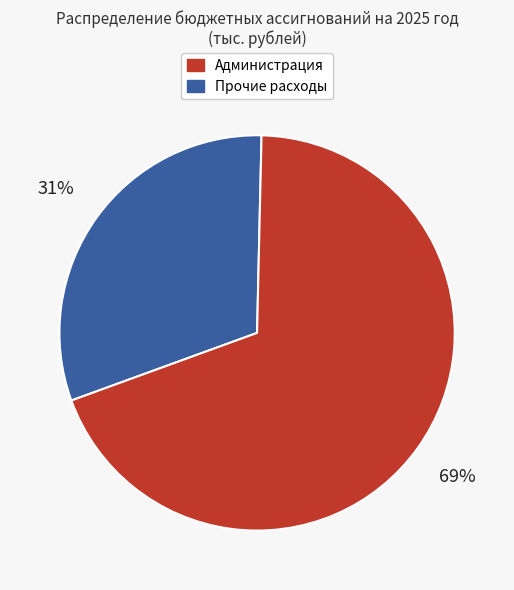

Is there any slice that represents more than half of the pie?

Yes